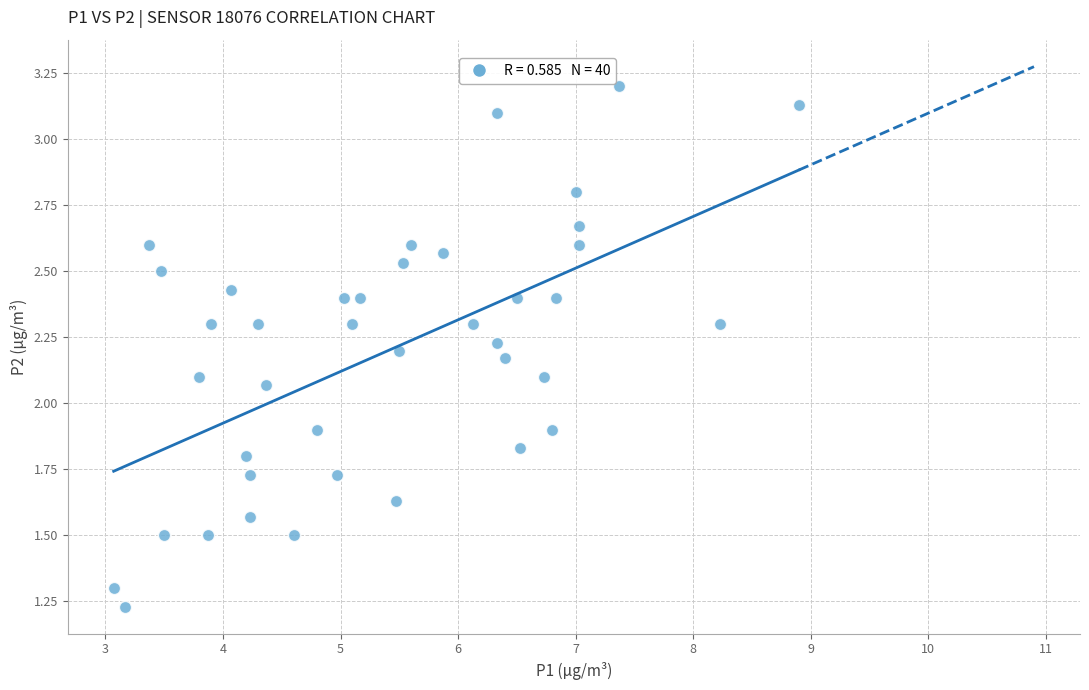

What is the range of Y values (max minus min)?

2.0